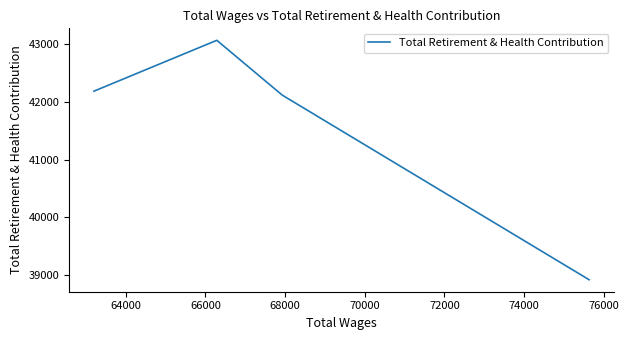

Count the number of categories in the chart.

4